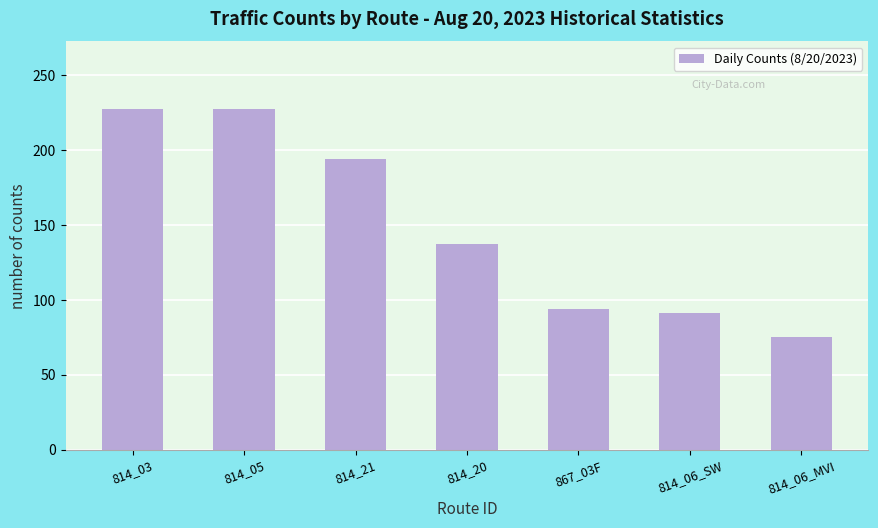

Does the chart contain stacked bars?

No